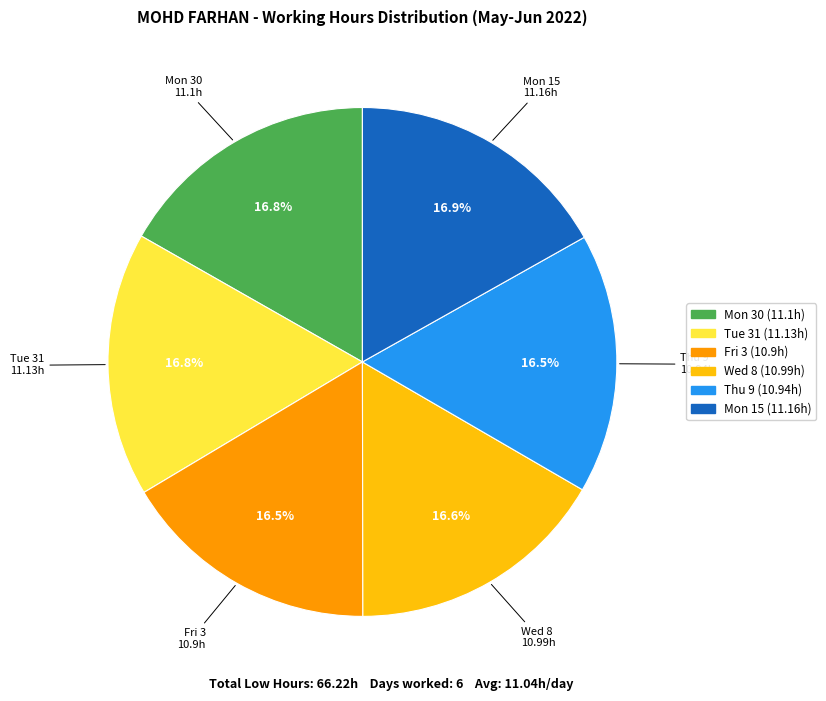

What percentage do Tue 31 and Mon 15 together represent?

33.7%